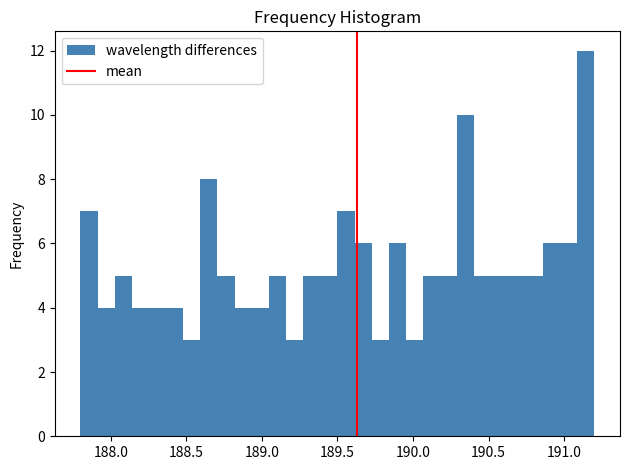

Around what value on the x-axis is the tallest bar? Give the approximate position of its centre, as read against the axis.

191.15